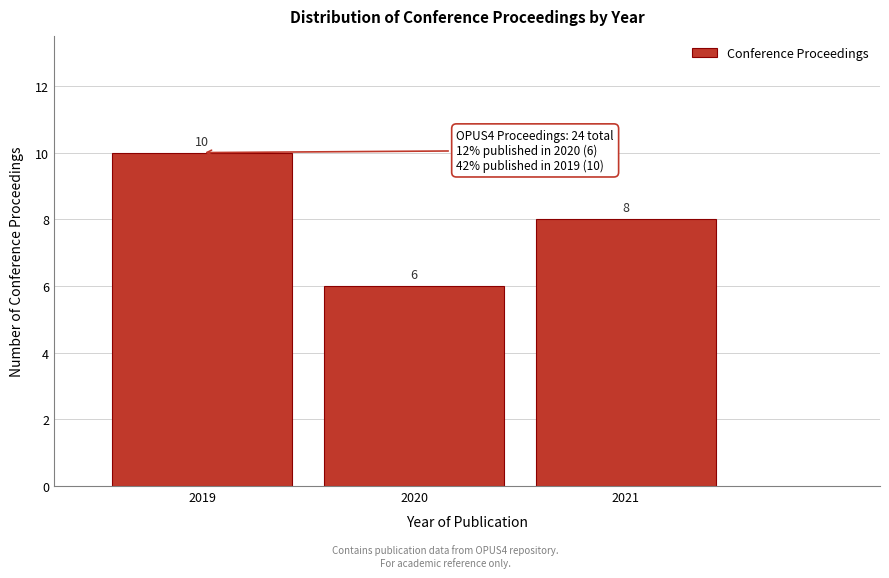

Reading left to right, extract all data points from this chart.

10	6	8